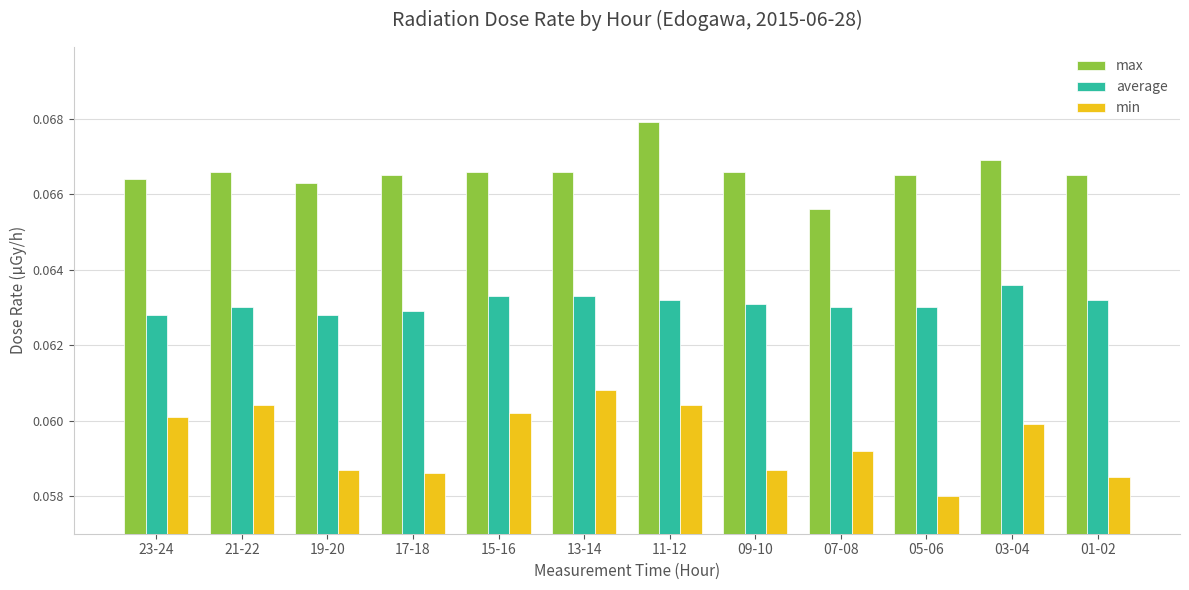

How many bars are there in total?

36